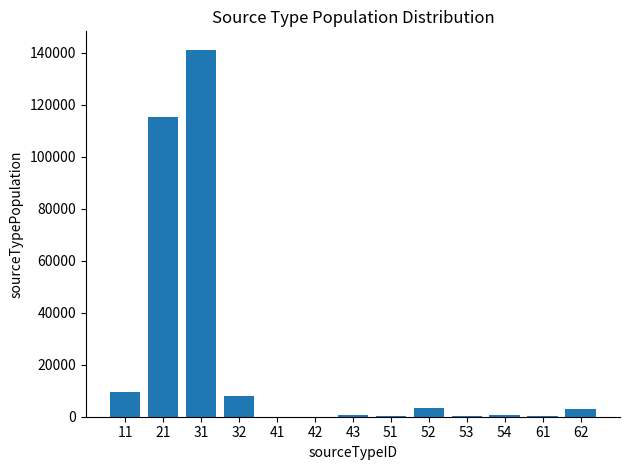

What is the ratio of the value at 31 to the value at 11?

14.9